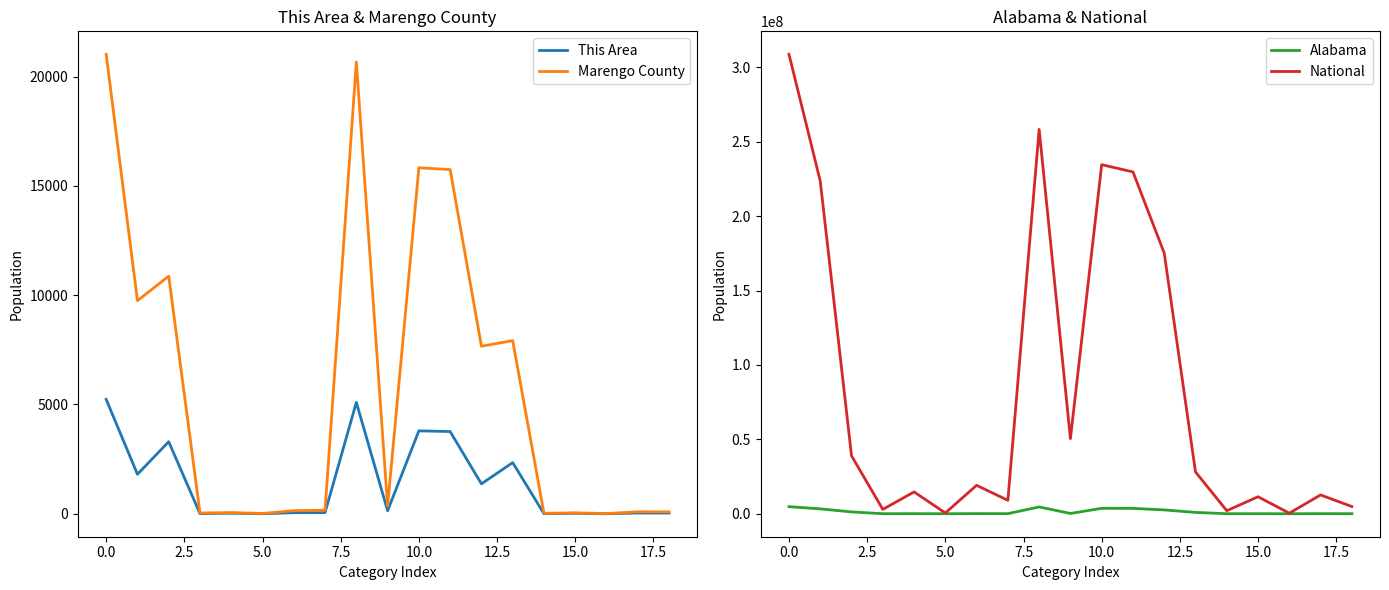

At how many categories does at least one series exceed 133708164?

6